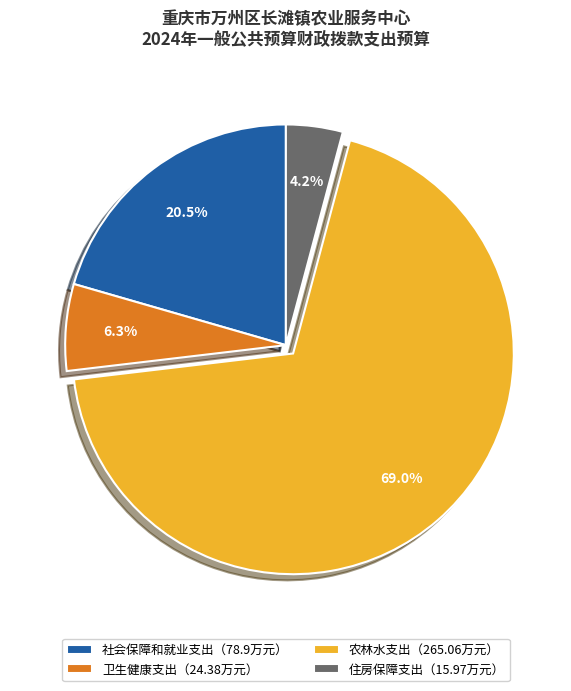

What is the smallest slice in the pie chart?

住房保障支出（15.97万元）